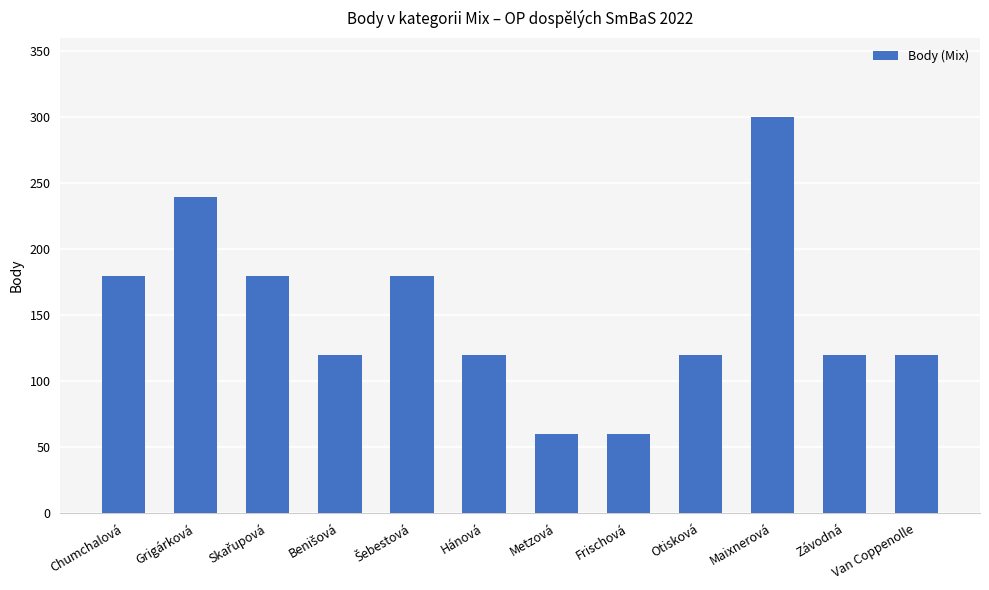

Are the bars grouped side by side (vs. stacked)?

No